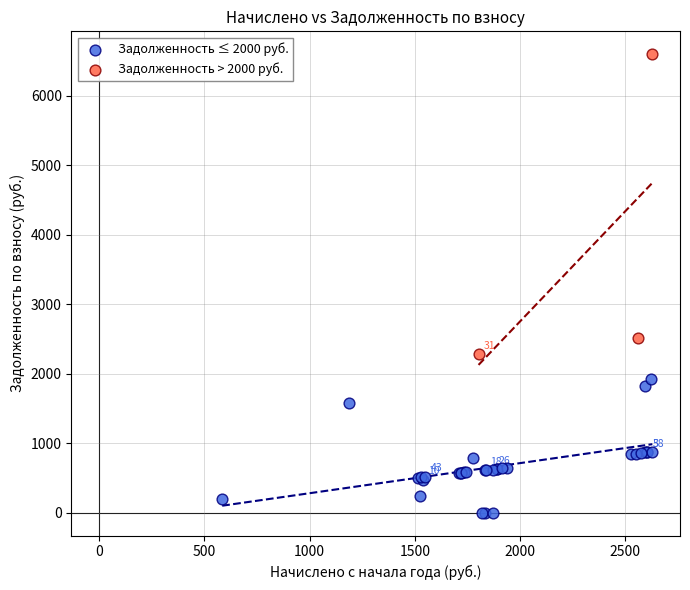

Which series has the largest Y range (max minus min)?

Задолженность > 2000 руб.